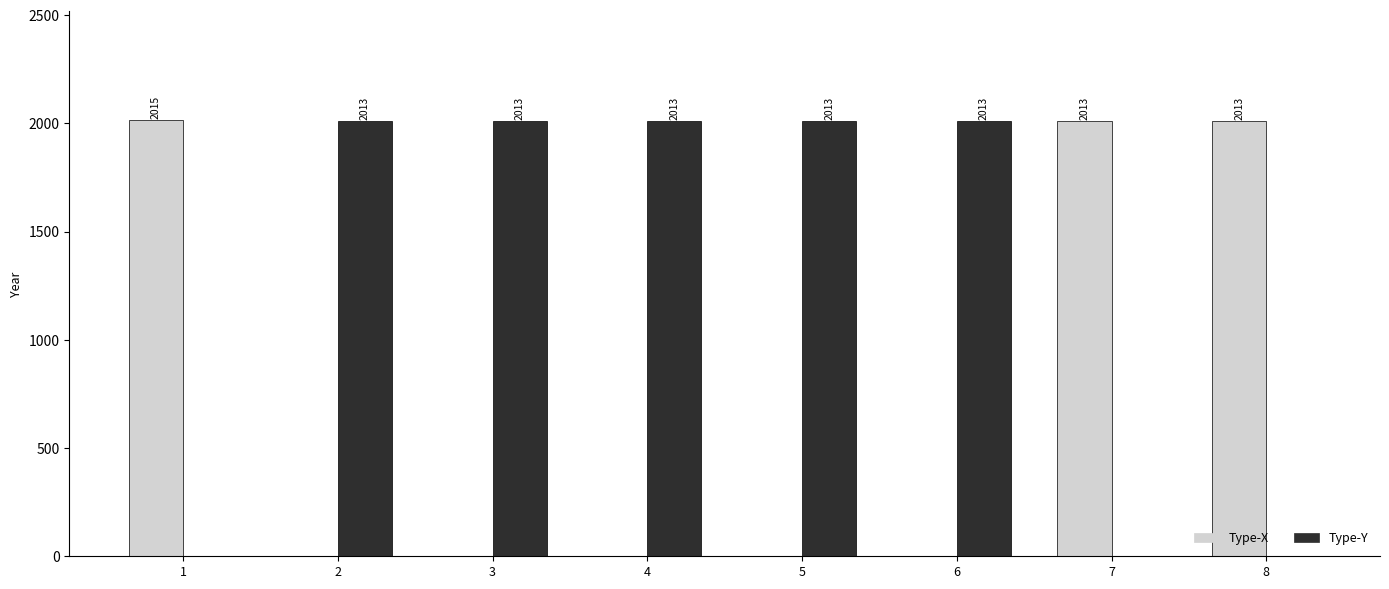

What is the greatest value displayed?

2015